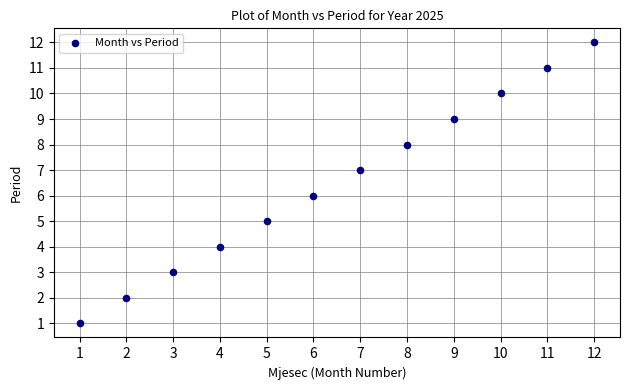

What is the range of X values (max minus min)?

11